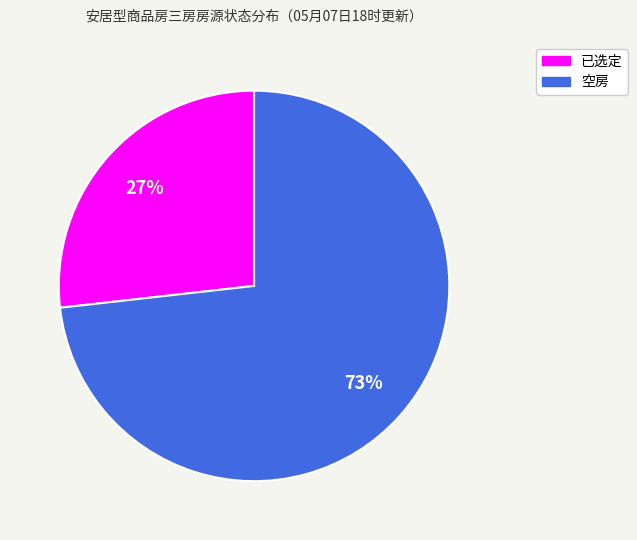

Between 已选定 and 空房, which is larger?

空房